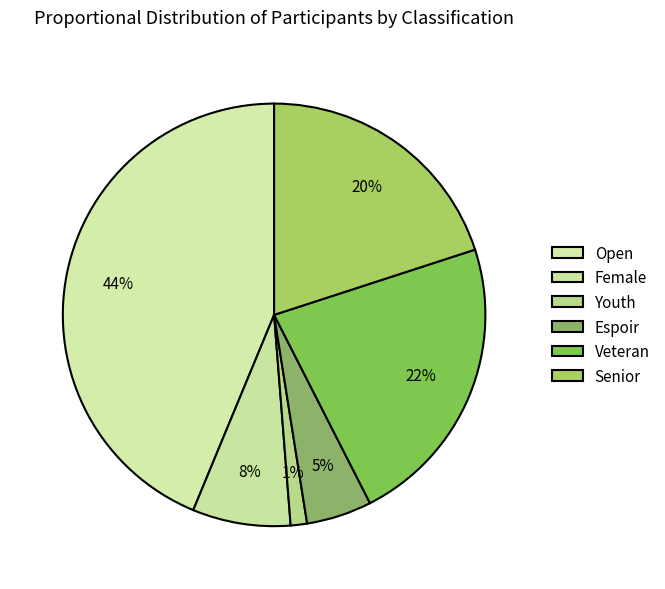

How many segments does this pie chart have?

6